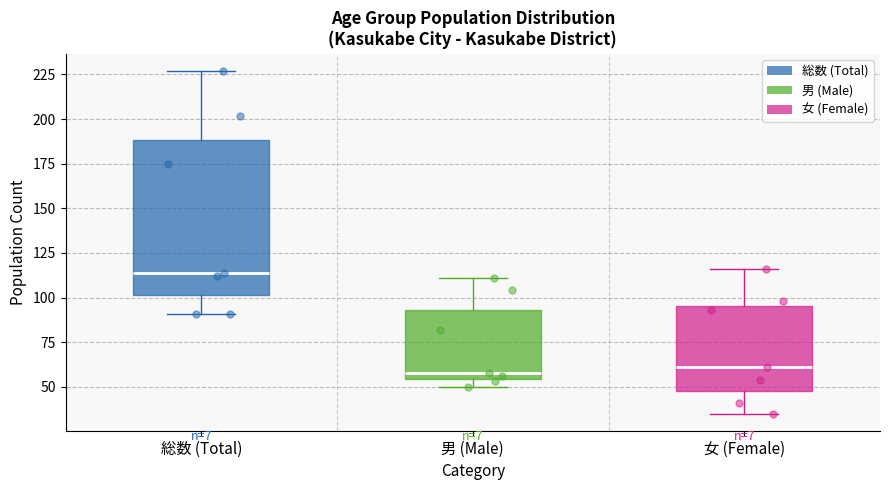

Which box has the highest median line?

総数 (Total)